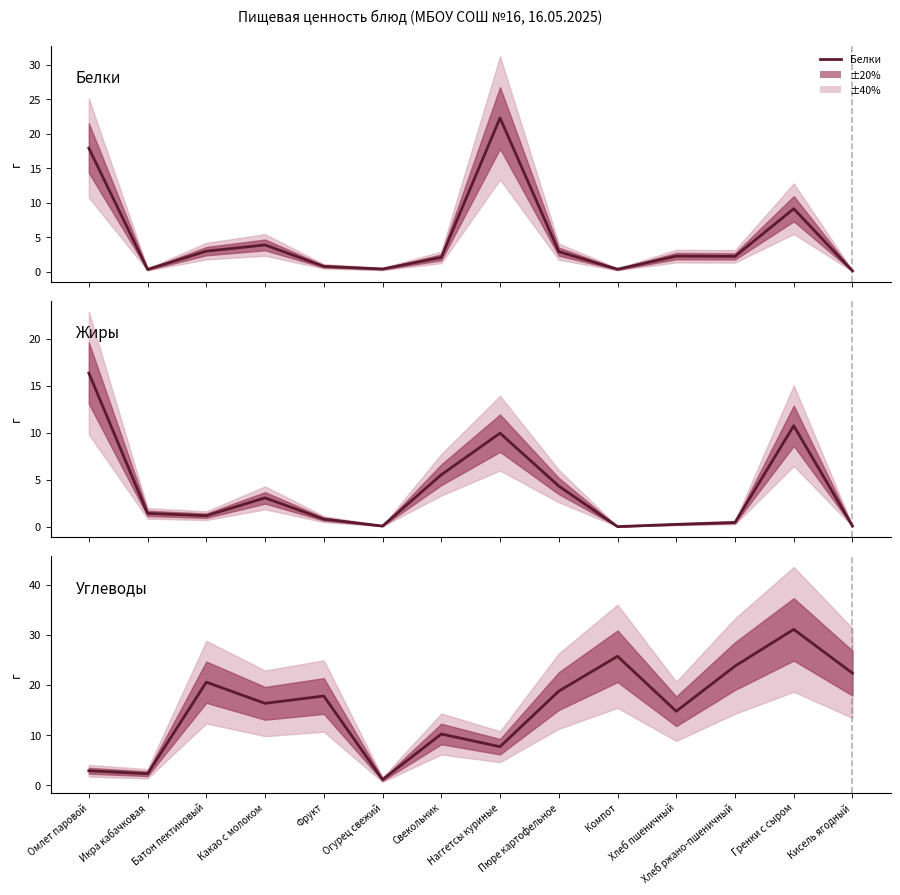

The value of Углеводы at Гренки с сыром is 31.1. True or false?

True